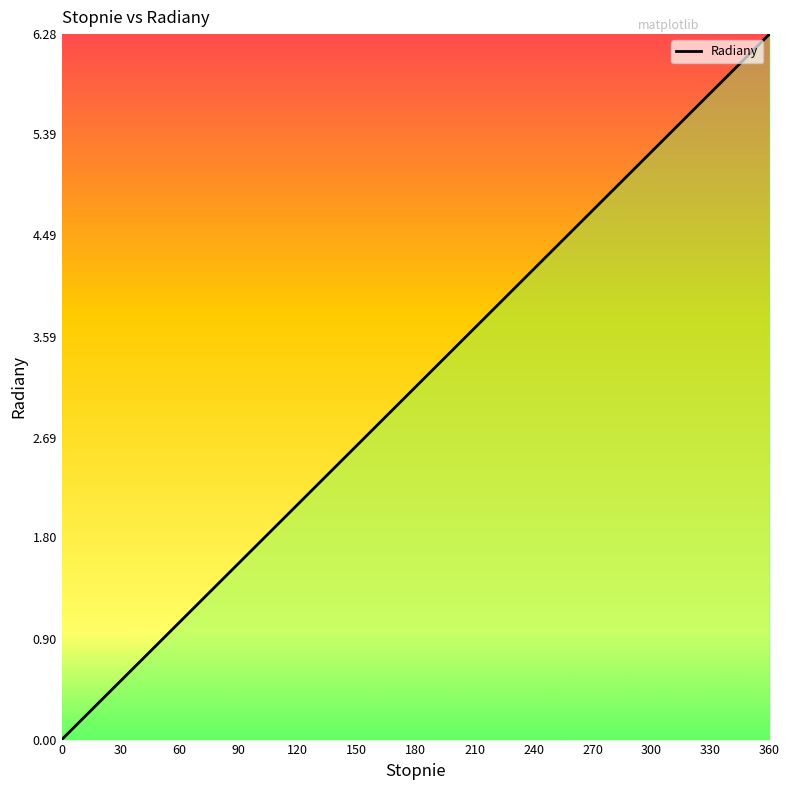

How many distinct data groups are displayed?

1